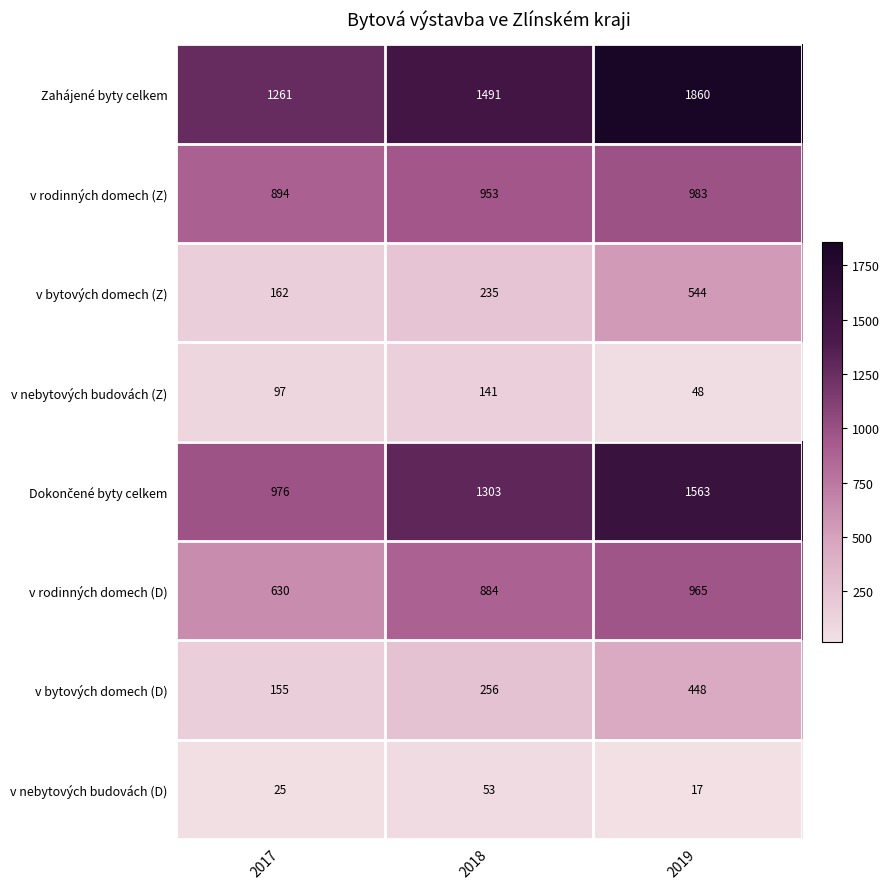

What is the difference between the v rodinných domech (D) values at 2017 and 2018?

254